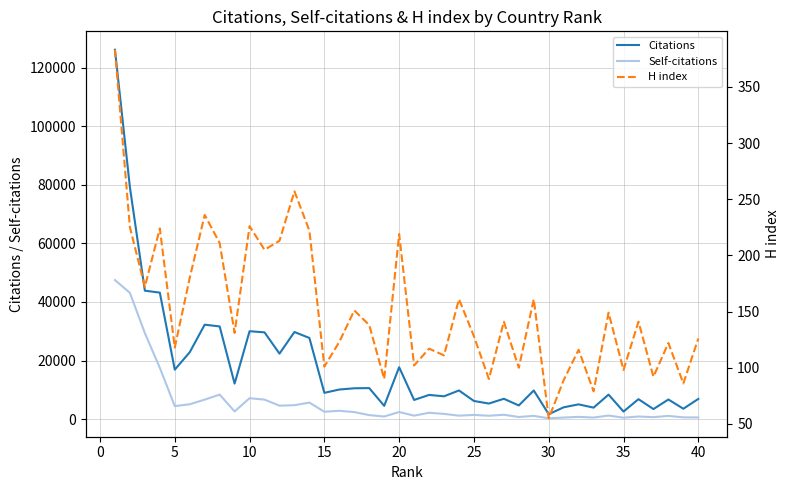

How many lines are shown in the chart?

3